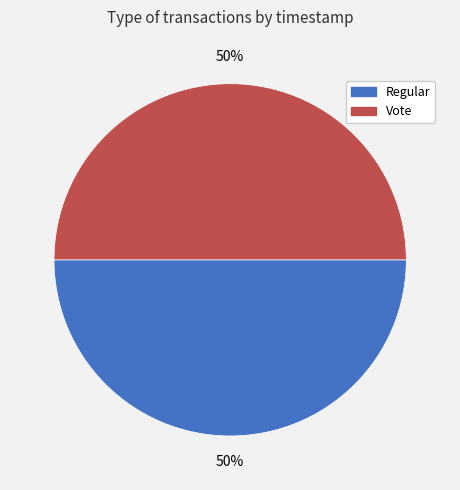

What percentage is the Vote slice, to the nearest percent?

50%